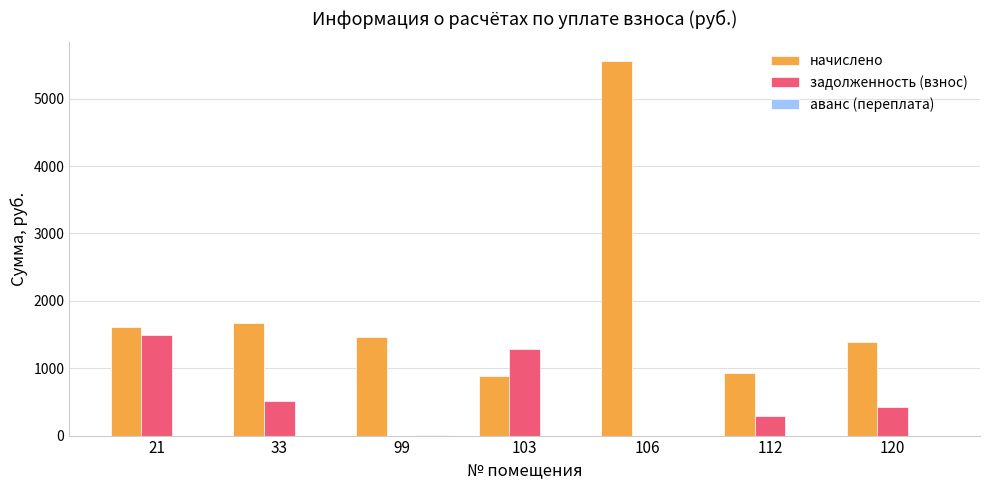

What is the sum of the начислено values at 21 and 120?

2988.0